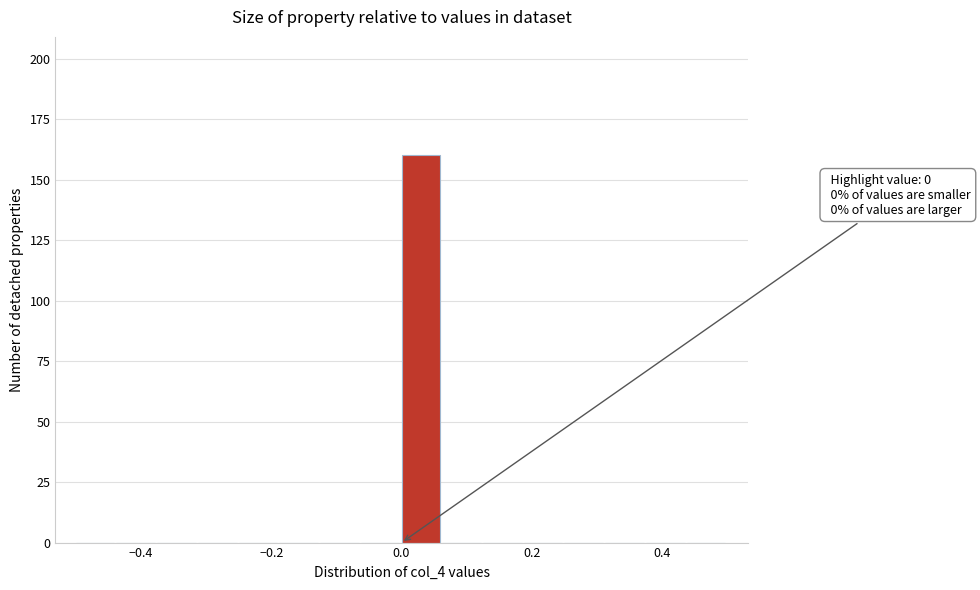

Around what value on the x-axis is the tallest bar? Give the approximate position of its centre, as read against the axis.

0.02